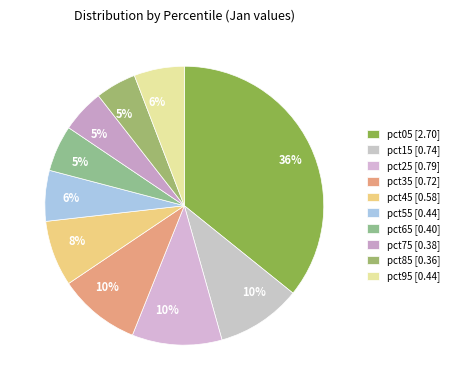

The pct55 slice represents 17% of the pie. True or false?

False